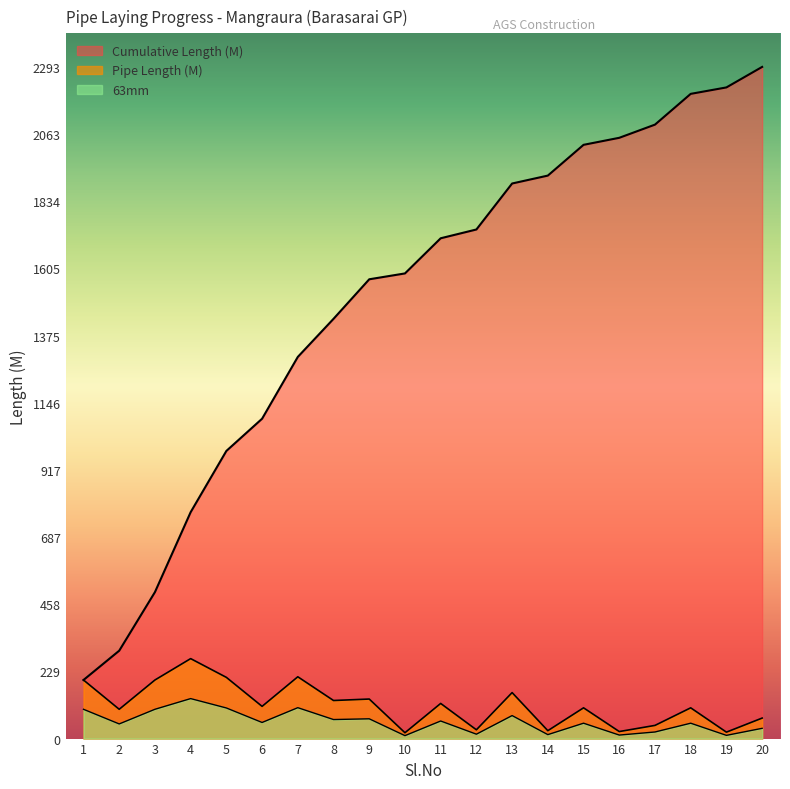

True or false: Cumulative Length (M) has a value of 157.5 at 2.

False